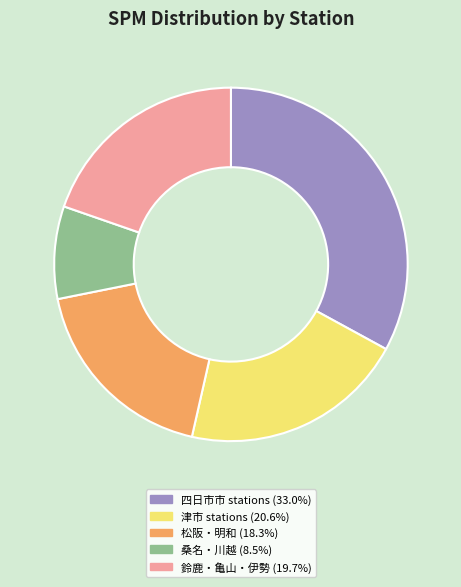

Is there a majority slice in this chart?

No